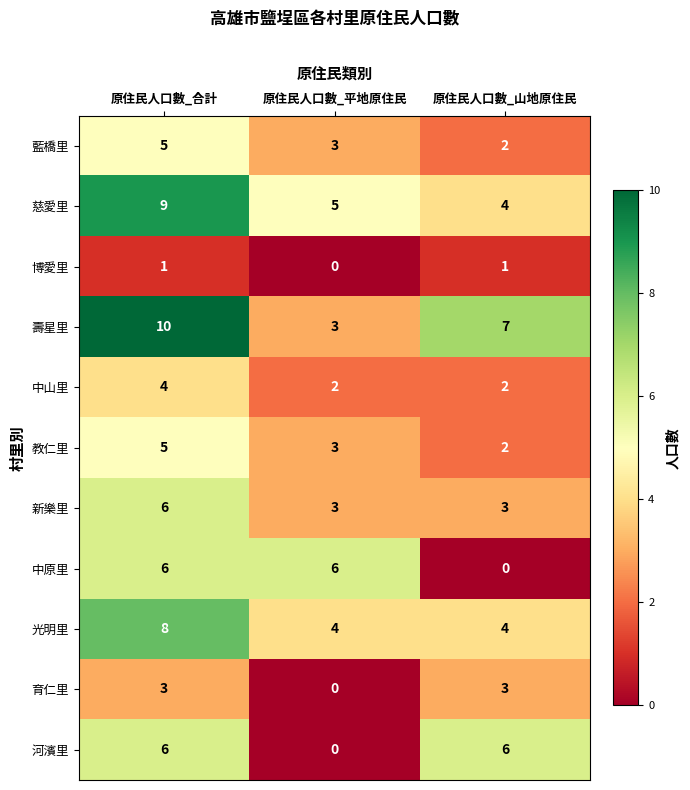

Rank the categories by 藍橋里 value from highest to lowest.

原住民人口數_合計, 原住民人口數_平地原住民, 原住民人口數_山地原住民